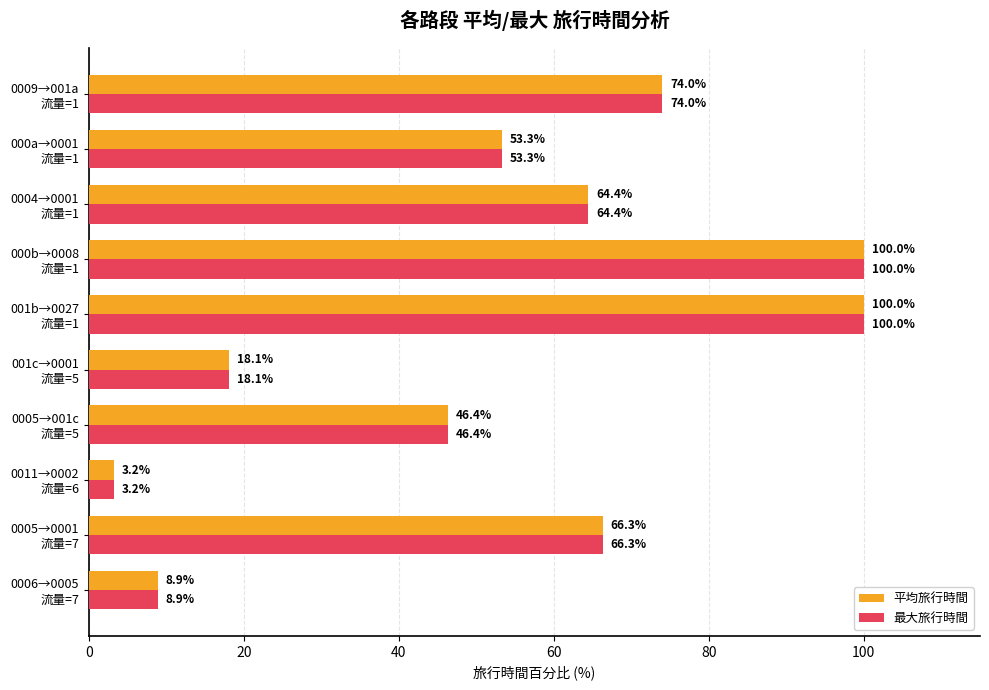

What is the difference between the second highest and second lowest values in the 平均旅行時間 series?

91.1